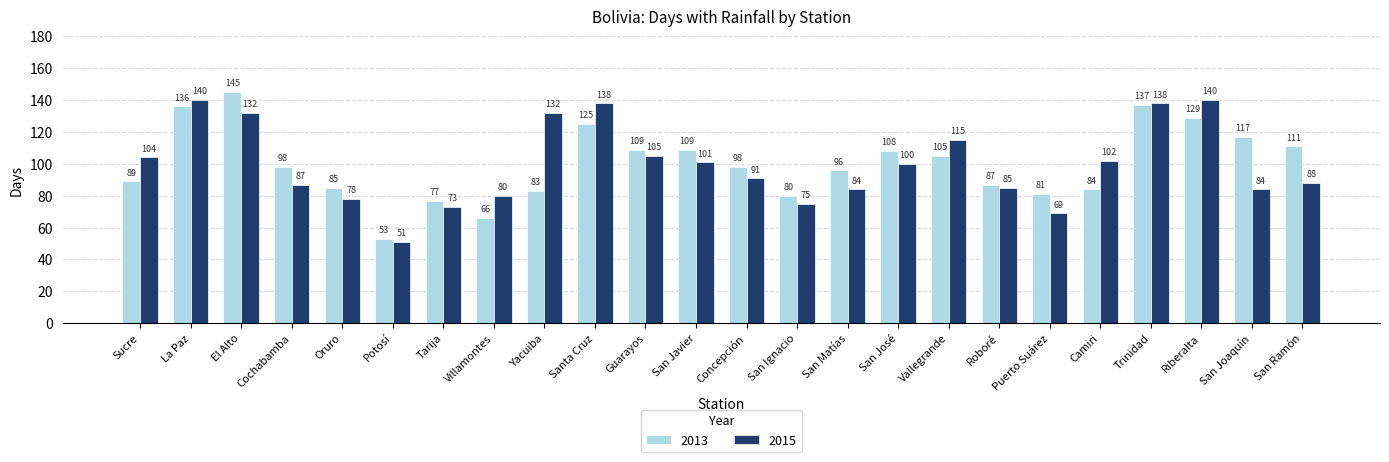

True or false: 2015 has a value of 78 at Oruro.

True